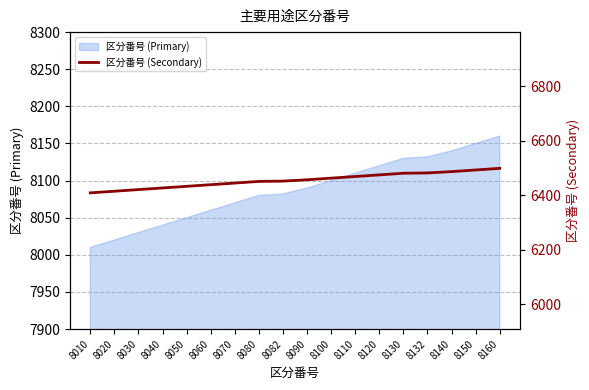

True or false: 区分番号 (Primary) has a value of 8020 at 8020.

True